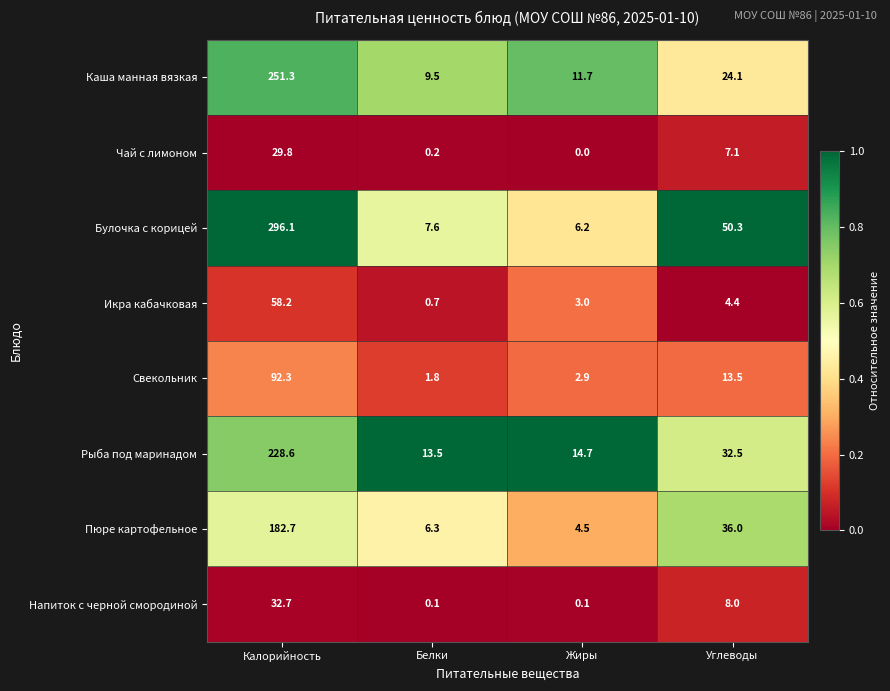

What is the average value of the Рыба под маринадом series?

72.3